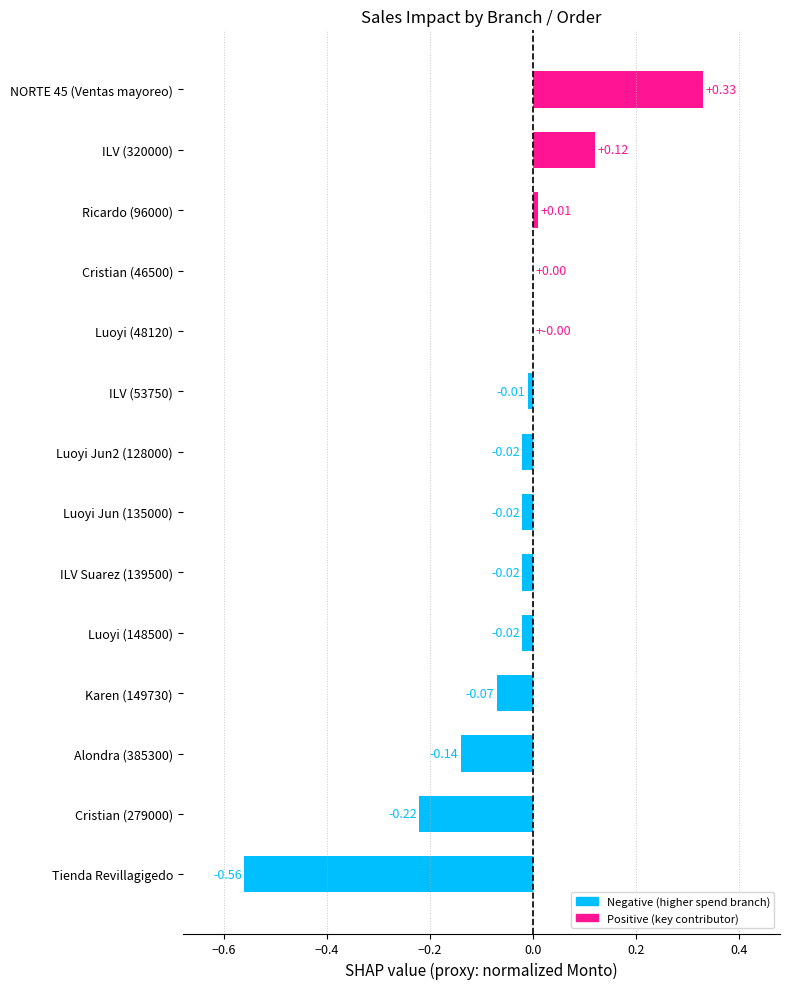

Between ILV (53750) and Luoyi Jun2 (128000), which is larger?

ILV (53750)